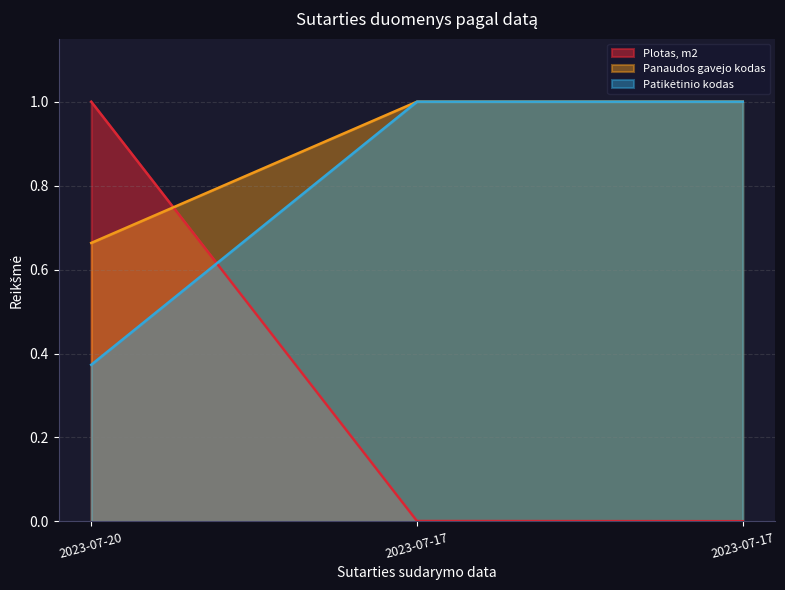

What is the value of the Panaudos gavejo kodas point at the 2nd from the left?

1.0